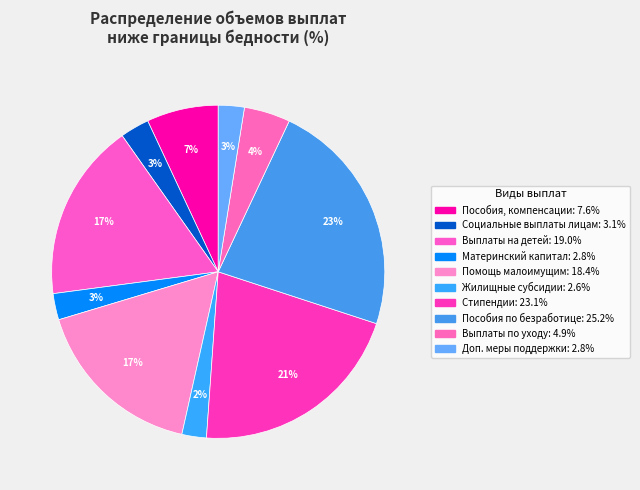

Which slice is the smallest?

Жилищные субсидии и иная денежная помощь